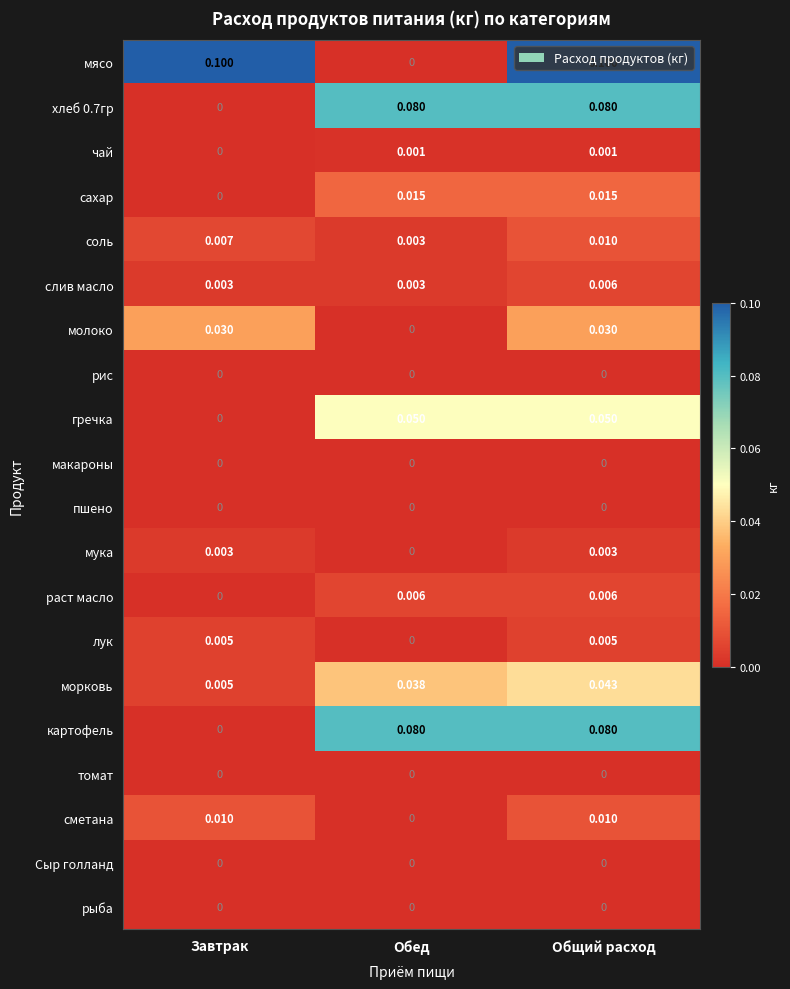

Which series has the largest total across all categories?

мясо